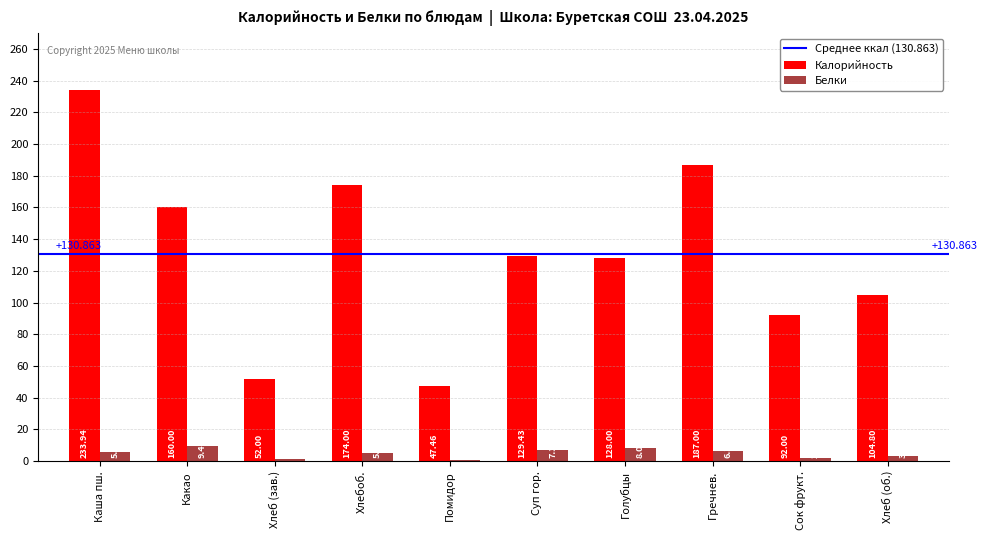

At which label does Белки first exceed 5?

Каша пш.